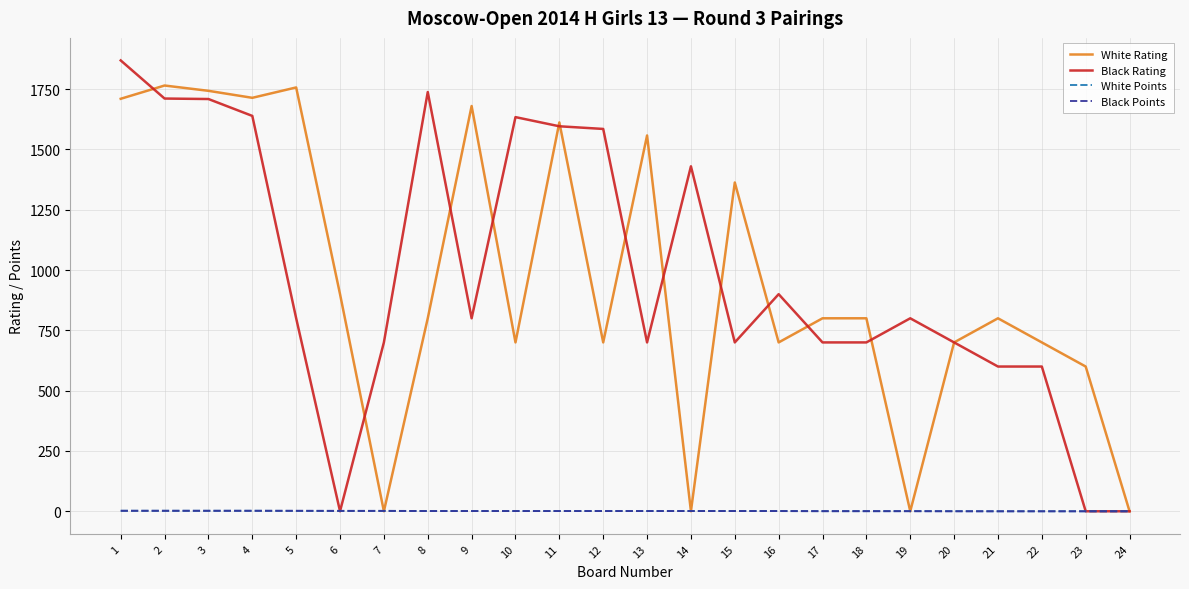

What is the total value across all series at 4?

3357.0